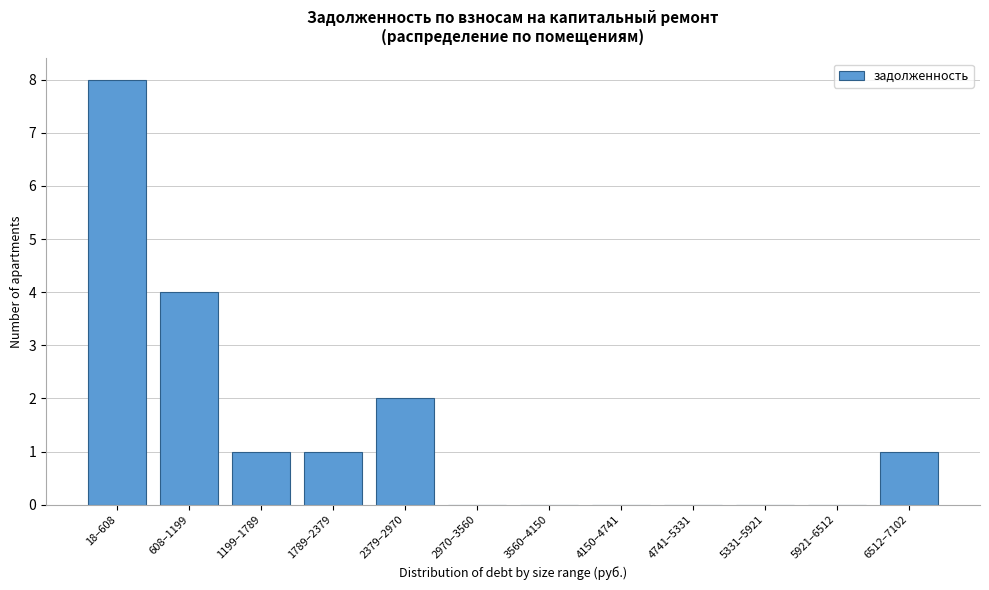

Reading left to right, transcribe all the data shown in this chart.

18–608=8	608–1199=4	1199–1789=1	1789–2379=1	2379–2970=2	2970–3560=0	3560–4150=0	4150–4741=0	4741–5331=0	5331–5921=0	5921–6512=0	6512–7102=1